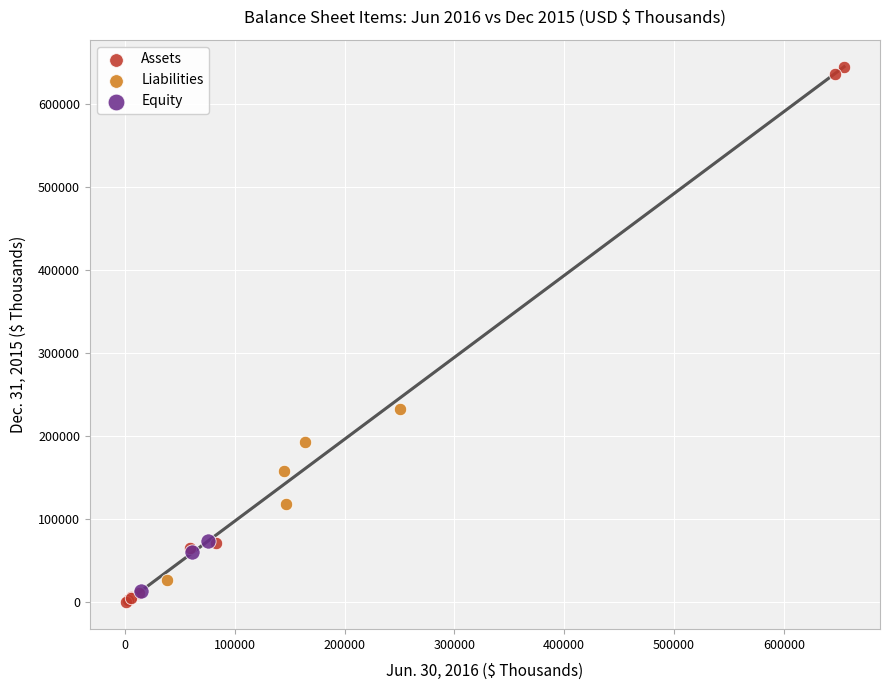

Which series reaches the maximum Y coordinate?

Assets